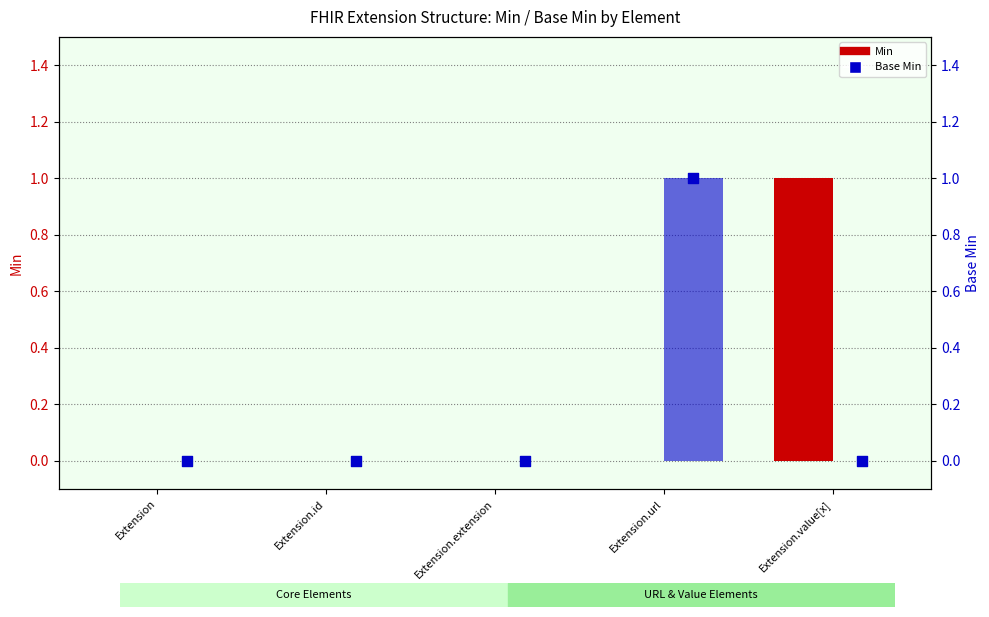

Which series has the largest total across all categories?

Min